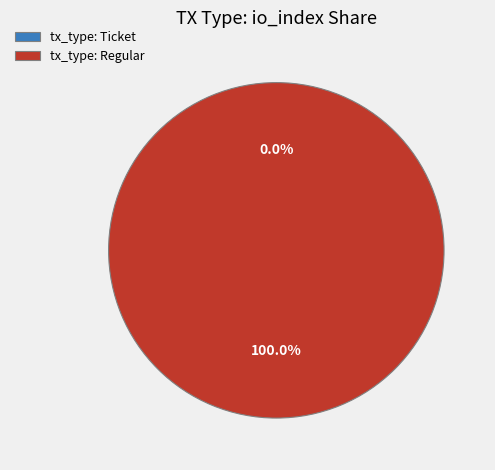

The Regular slice represents 99% of the pie. True or false?

False